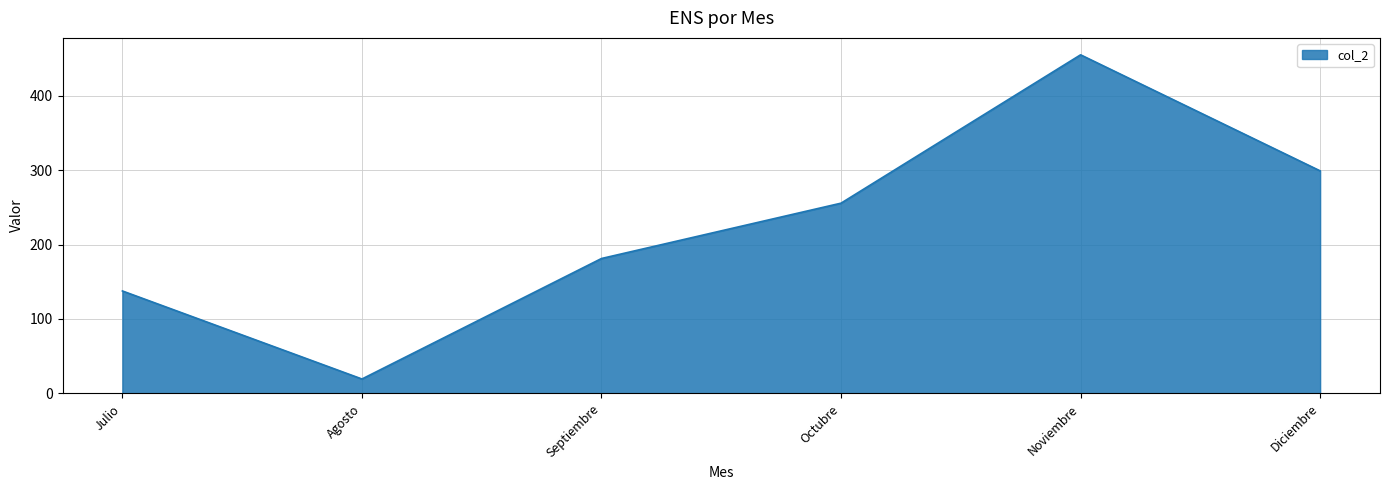

What is the sum of the values at Julio and Septiembre?

318.8